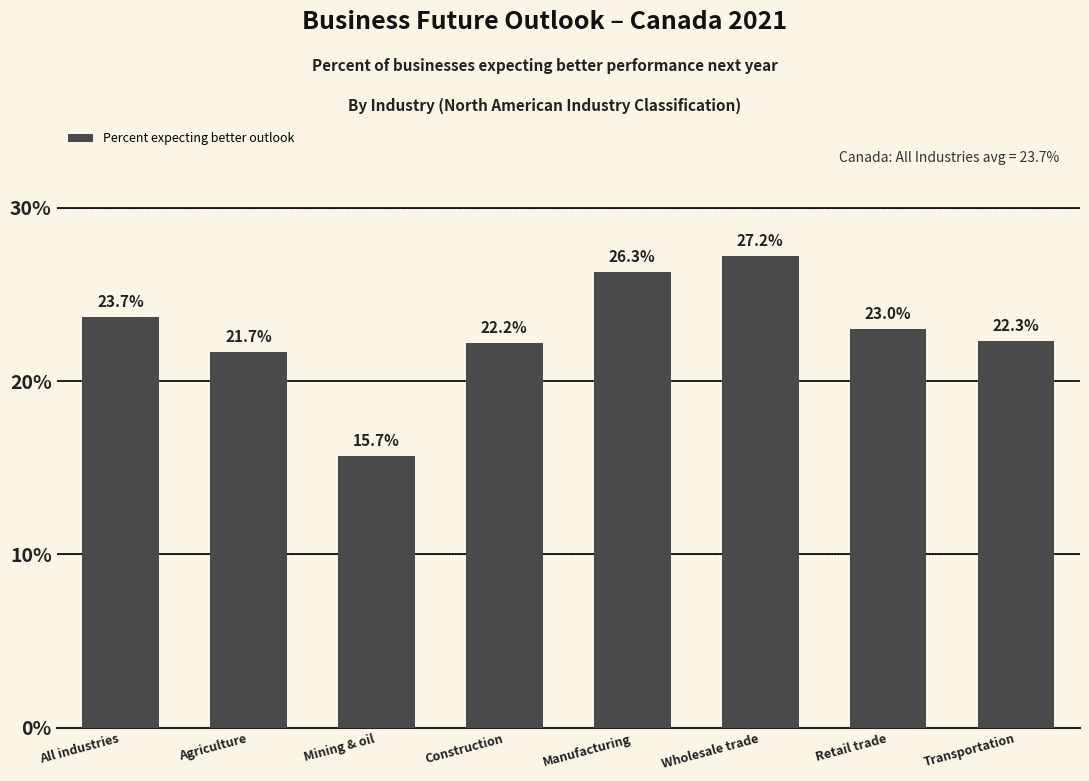

Reading left to right, extract all data points from this chart.

23.7	21.7	15.7	22.2	26.3	27.2	23.0	22.3